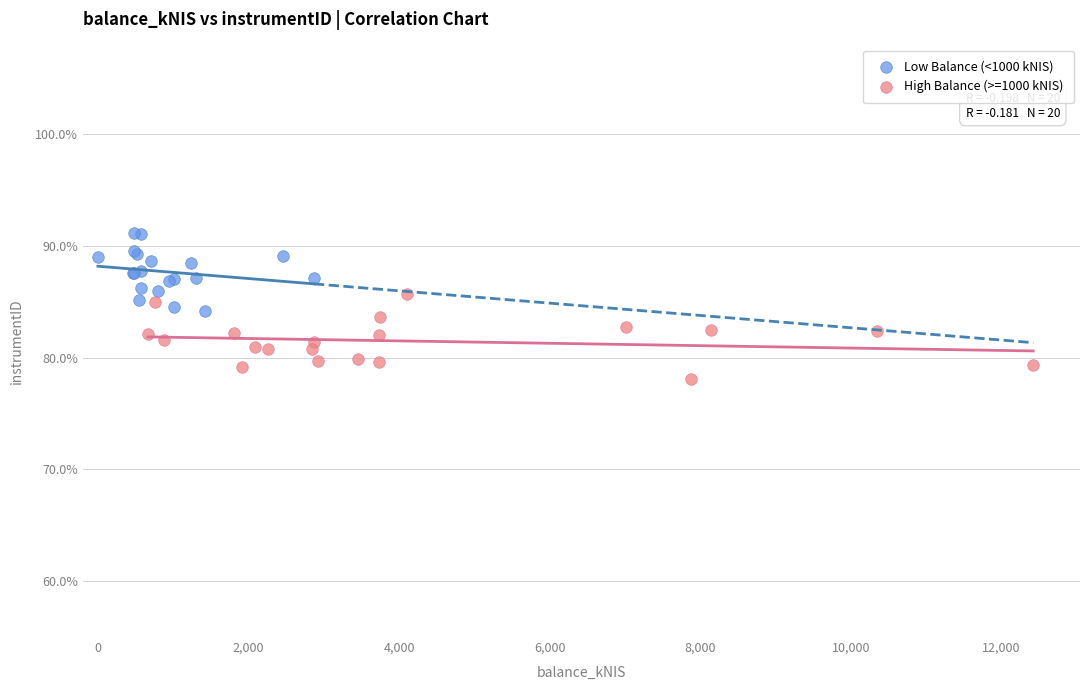

Which series reaches the maximum Y coordinate?

Low Balance (<1000 kNIS)